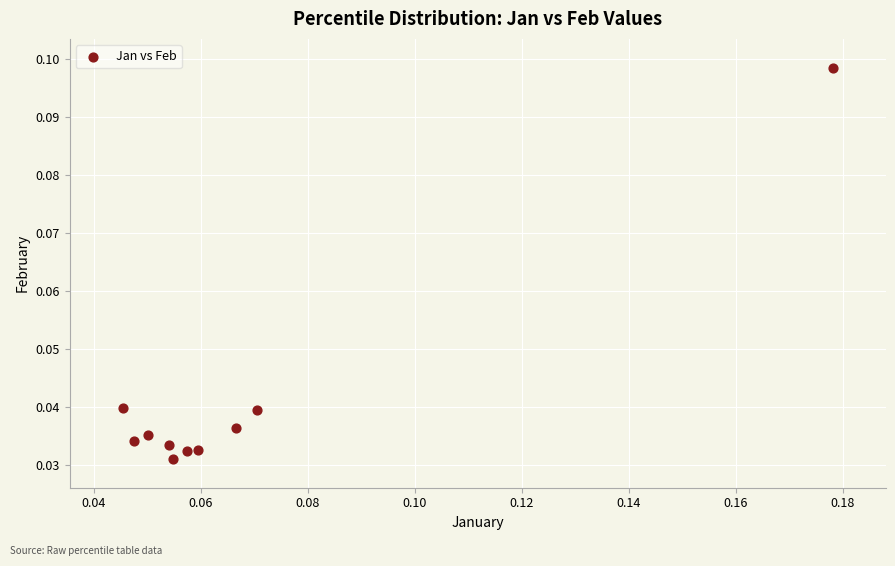

How many data points are displayed?

10